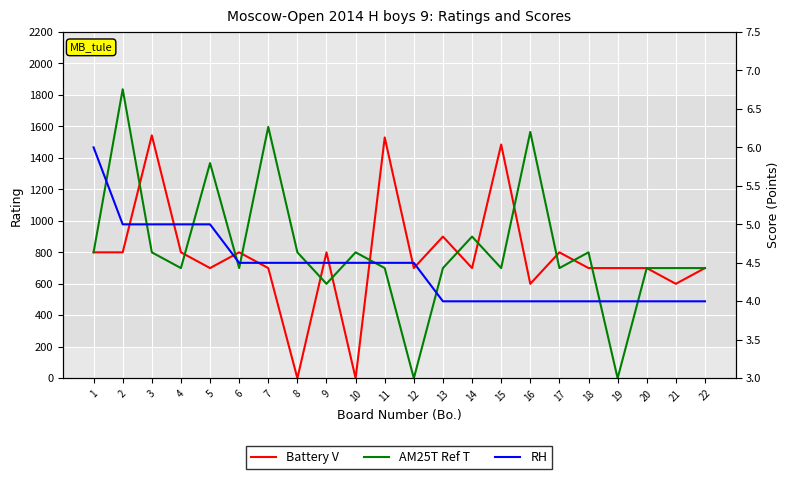

True or false: AM25T Ref T has a value of 1191.3 at 15.

False